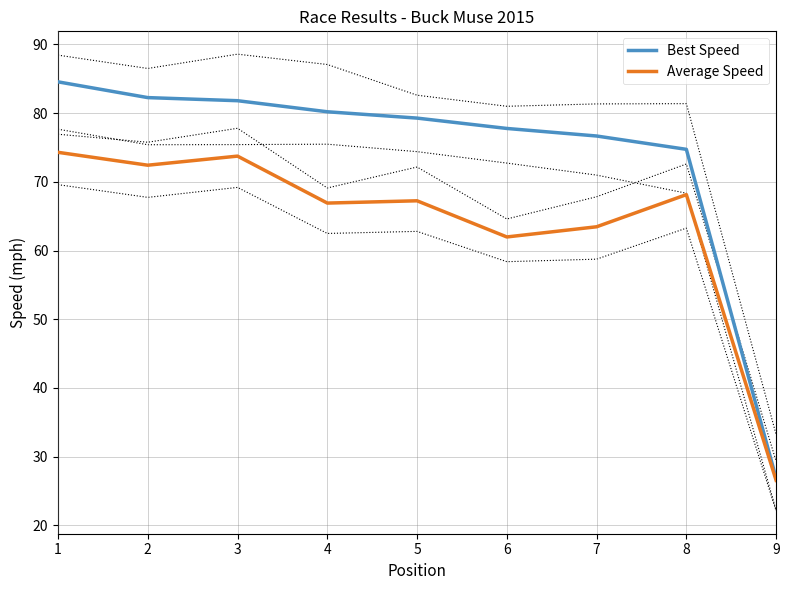

True or false: Best Speed has a value of 31.1 at 3.

False